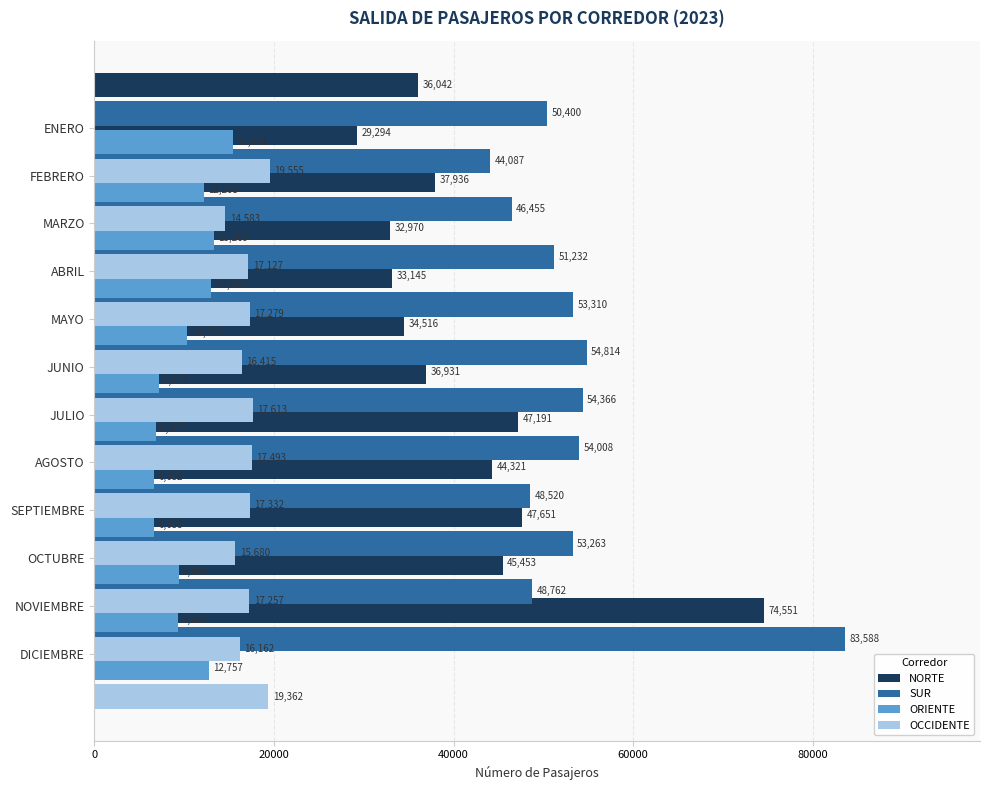

At how many categories does at least one series exceed 72203?

1